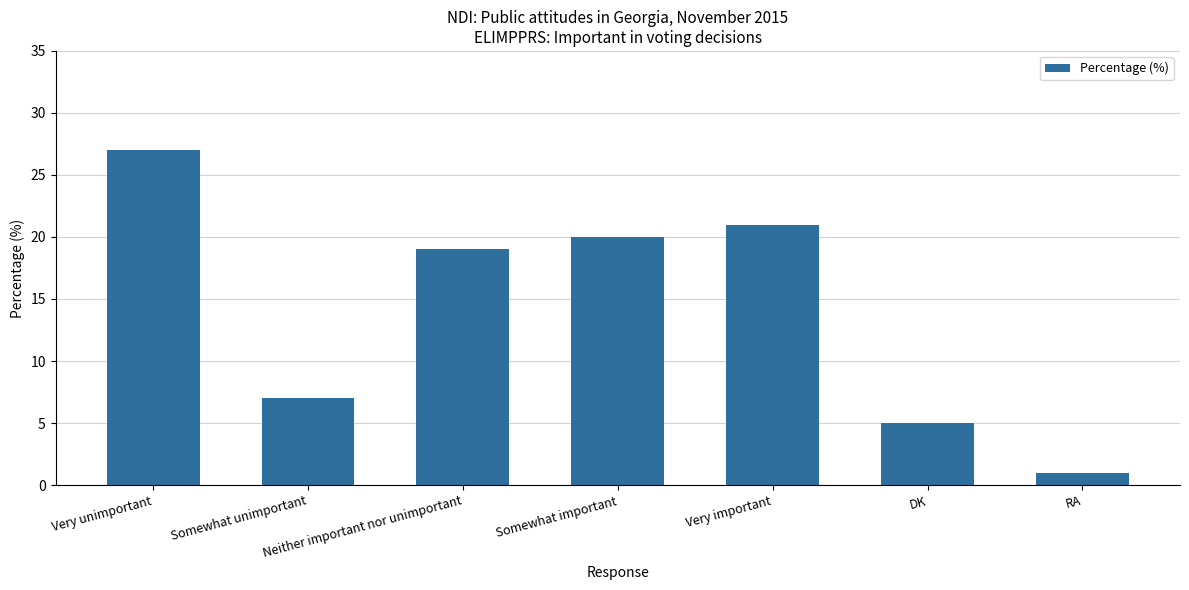

How many distinct data groups are displayed?

1